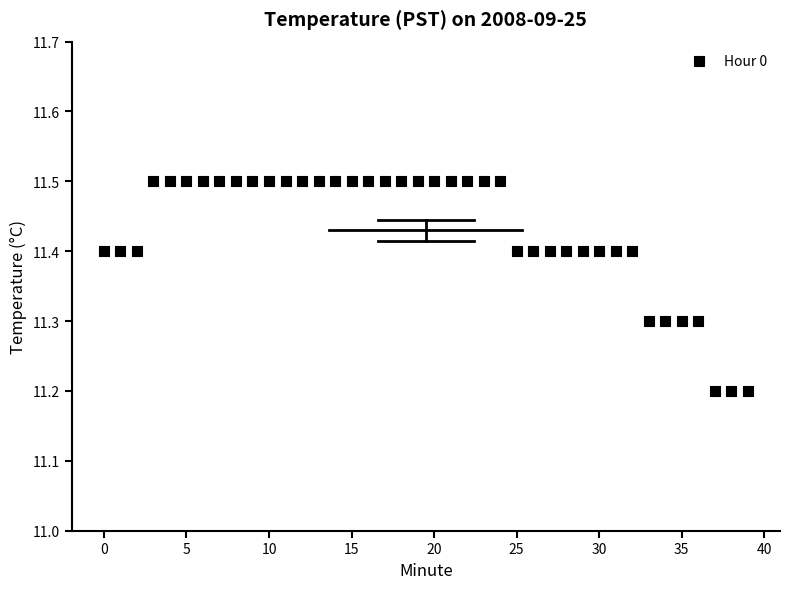

What is the range of Y values (max minus min)?

0.3